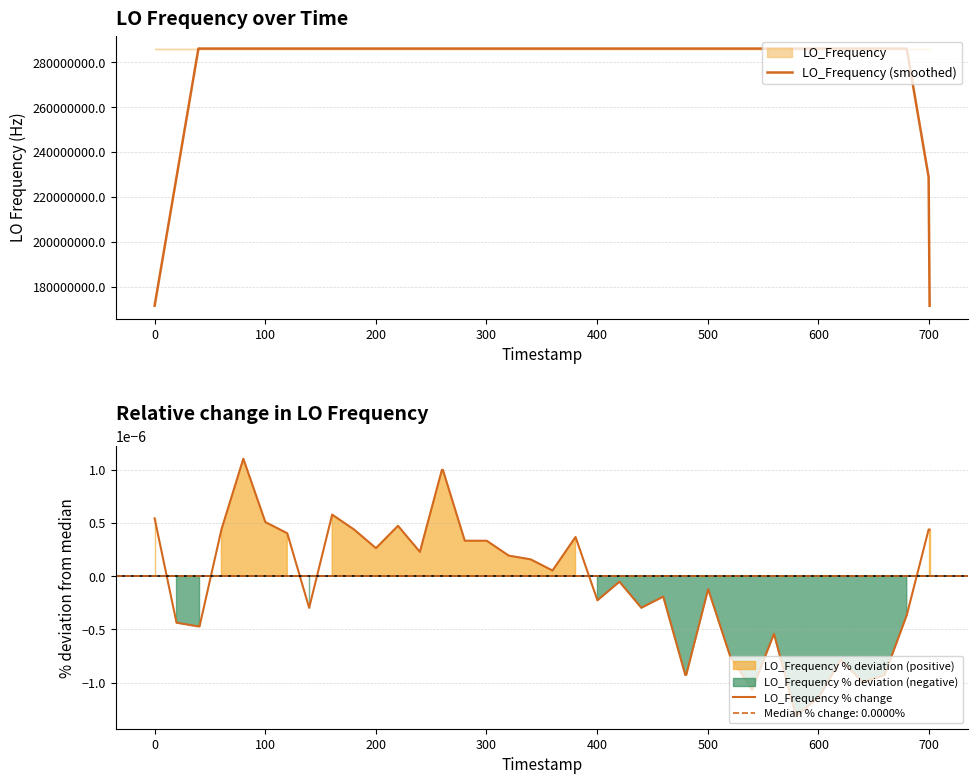

Where does the LO_Frequency (smoothed) series first go above 286047001?

200